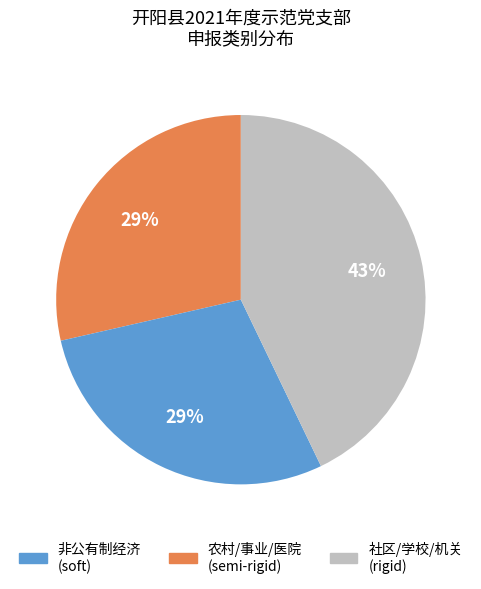

How many segments does this pie chart have?

3